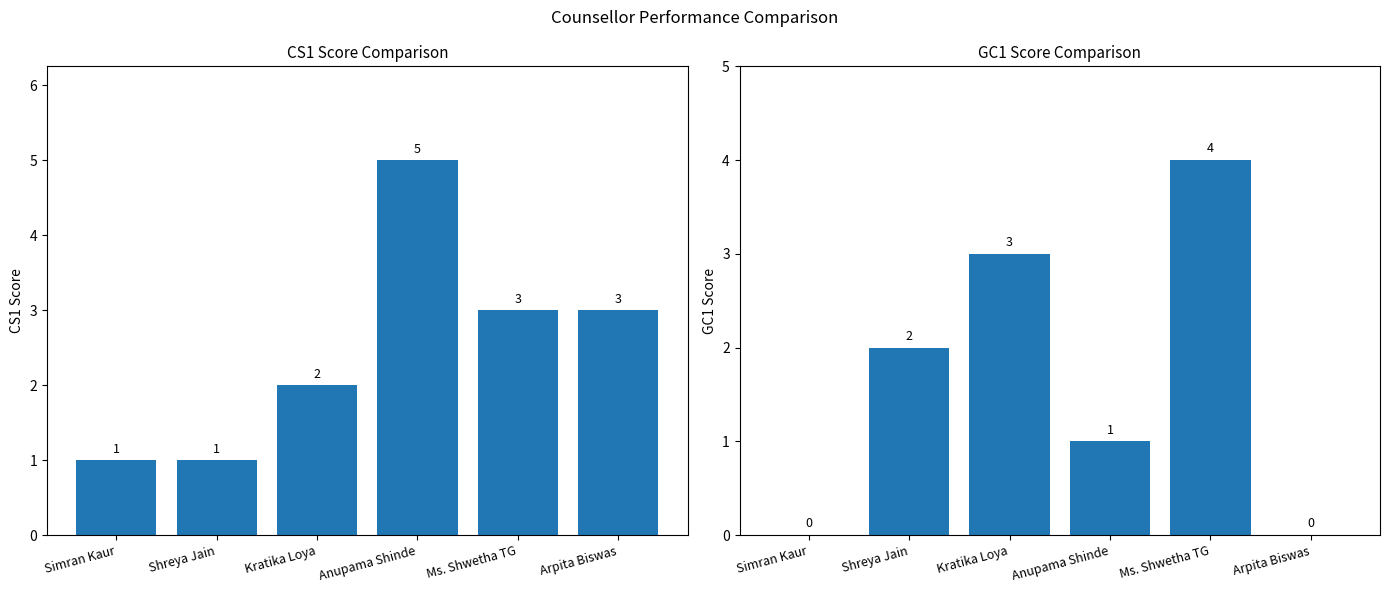

What is the difference between the maximum and minimum values in the CS1 series?

4